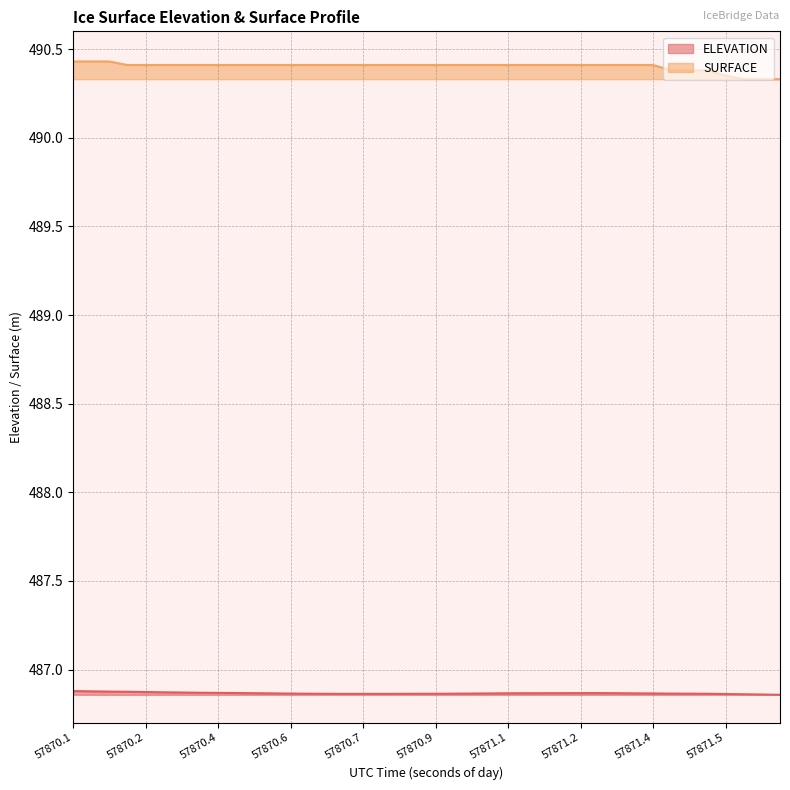

True or false: ELEVATION and SURFACE intersect in this chart.

False